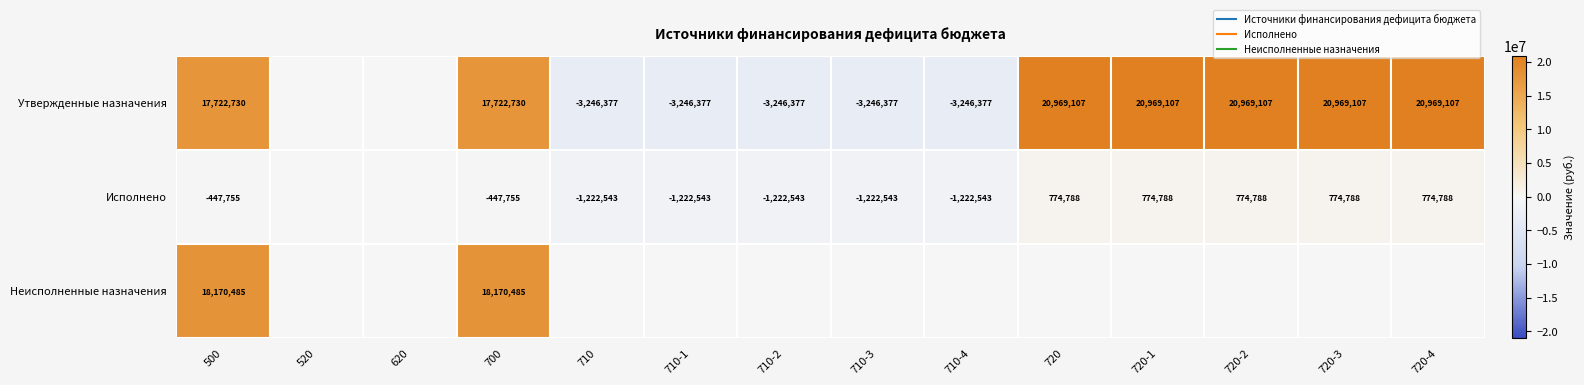

What is the difference between the maximum and second lowest values in the Неисполненные назначения series?

18170484.8